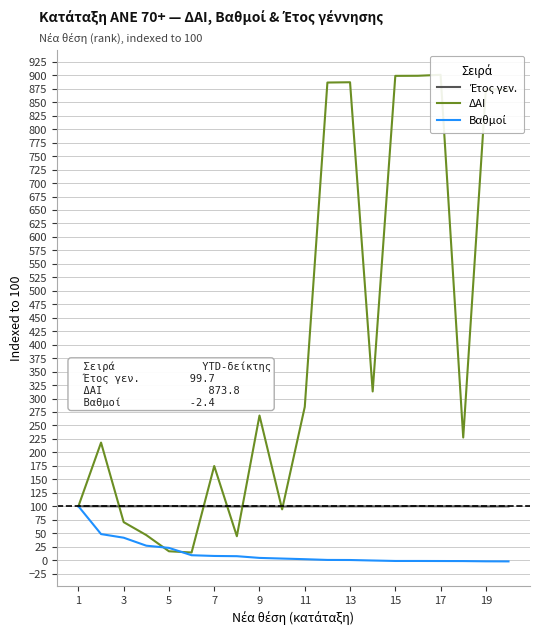

How many intersections are there between Βαθμοί and ΔΑΙ?

2